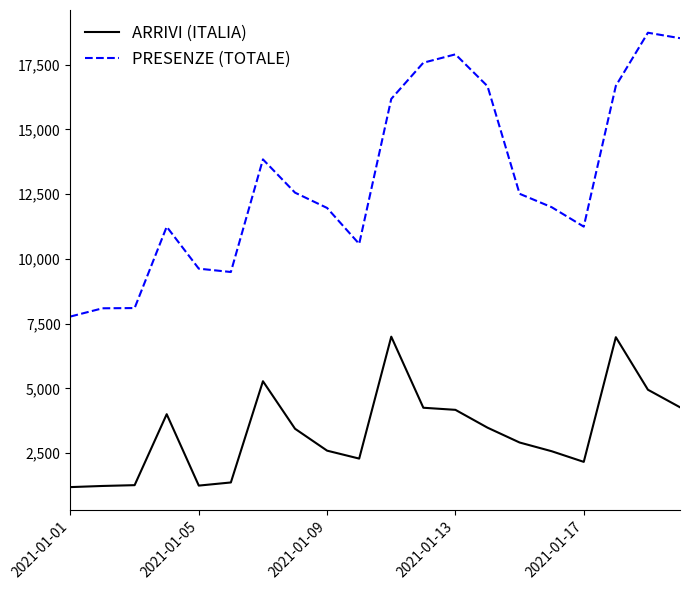

True or false: ARRIVI (ITALIA) and PRESENZE (TOTALE) cross at least once.

False